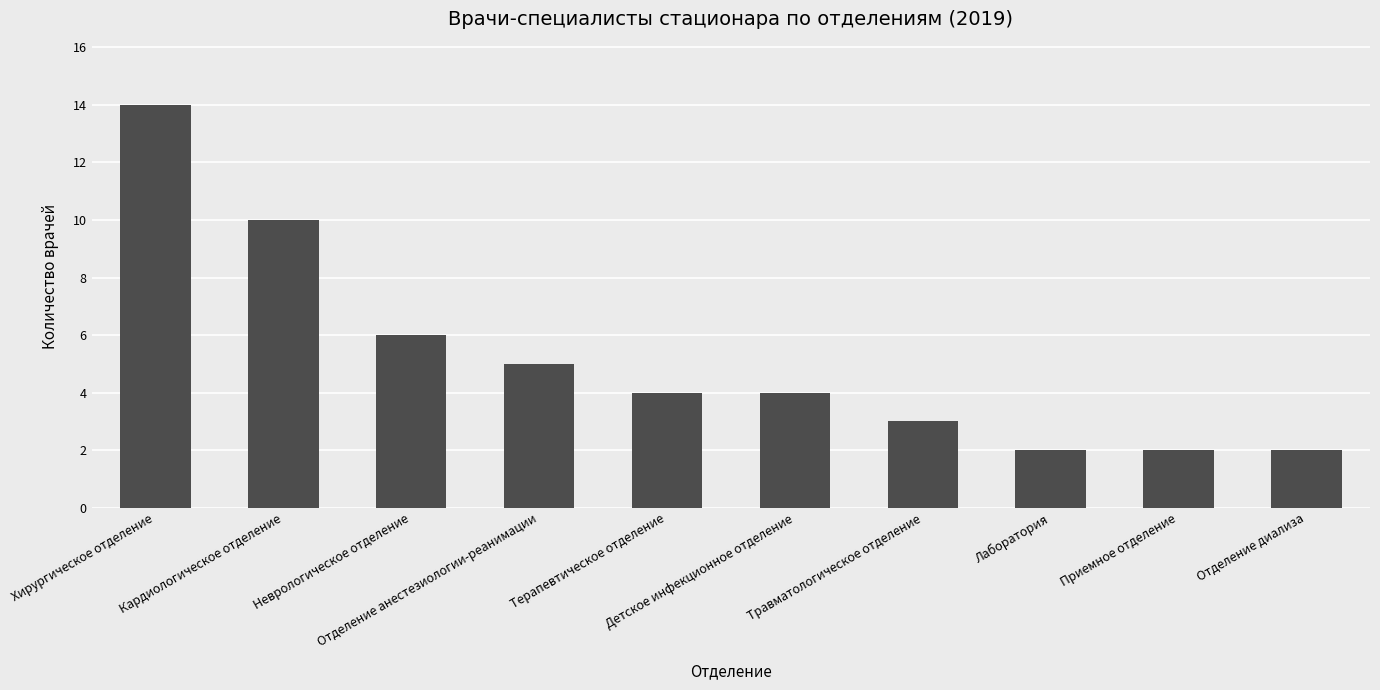

Count the number of data series in this chart.

1